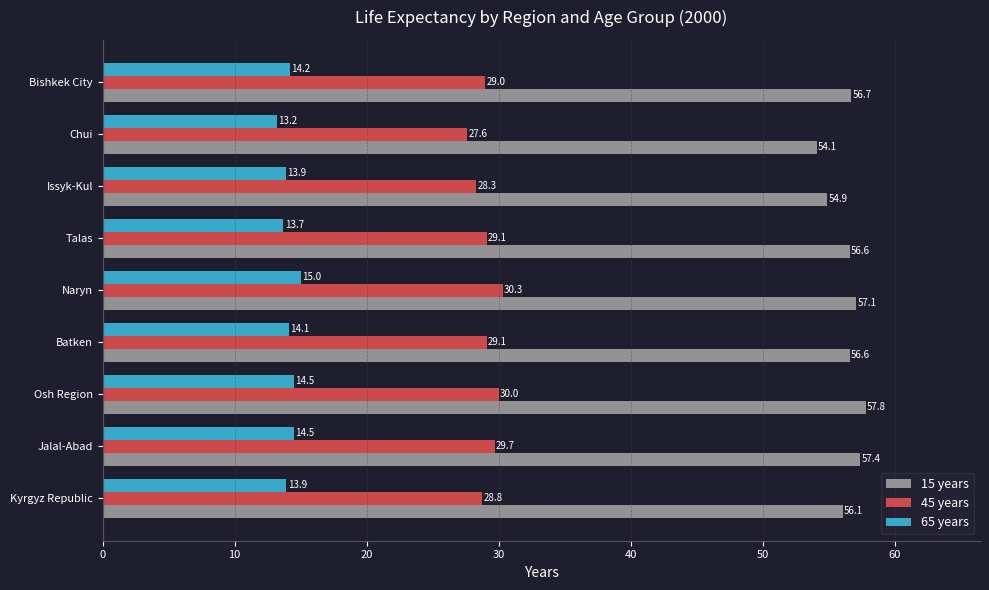

How many data points does each series have?

9